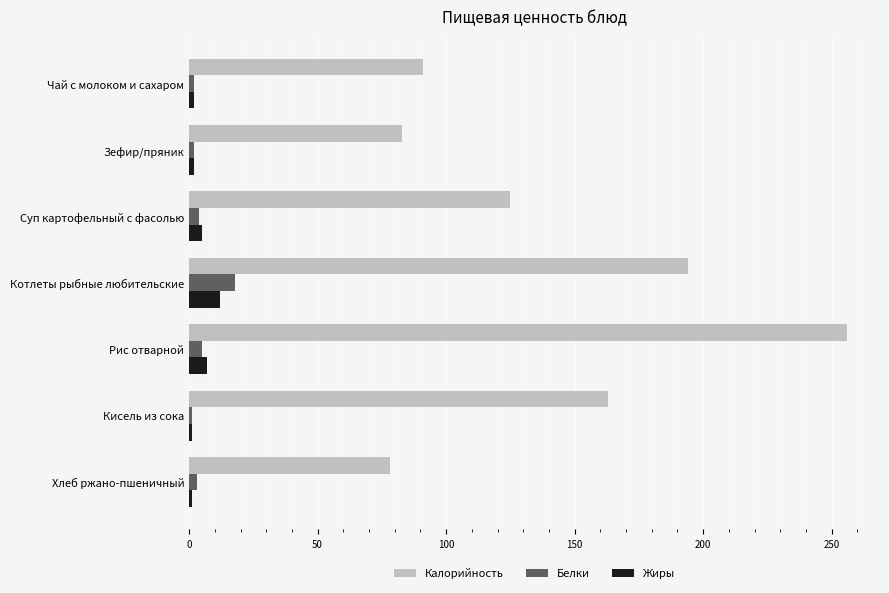

Is it true that Калорийность equals 78 at Хлеб ржано-пшеничный?

True